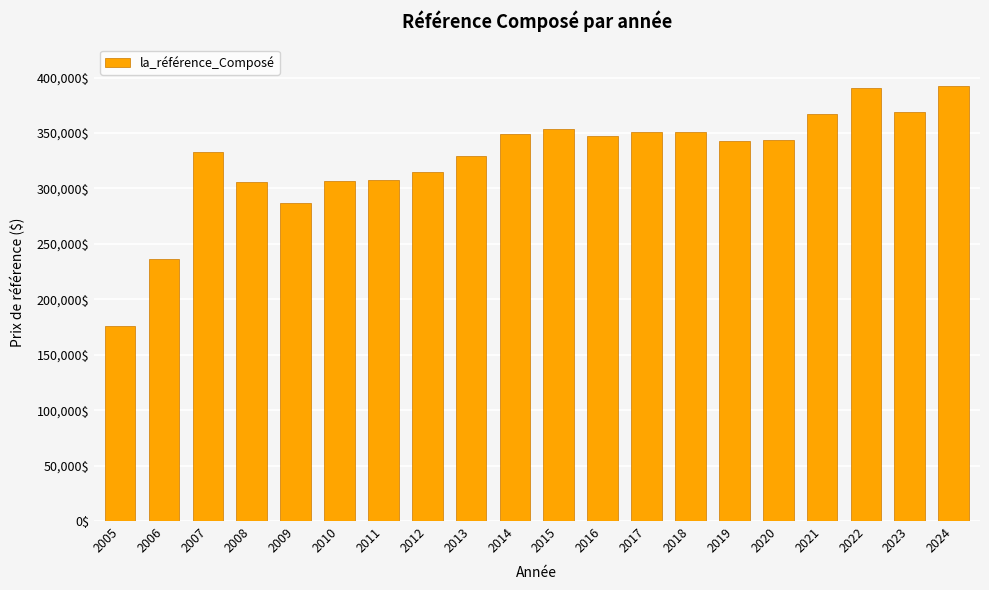

How many bars are there in total?

20